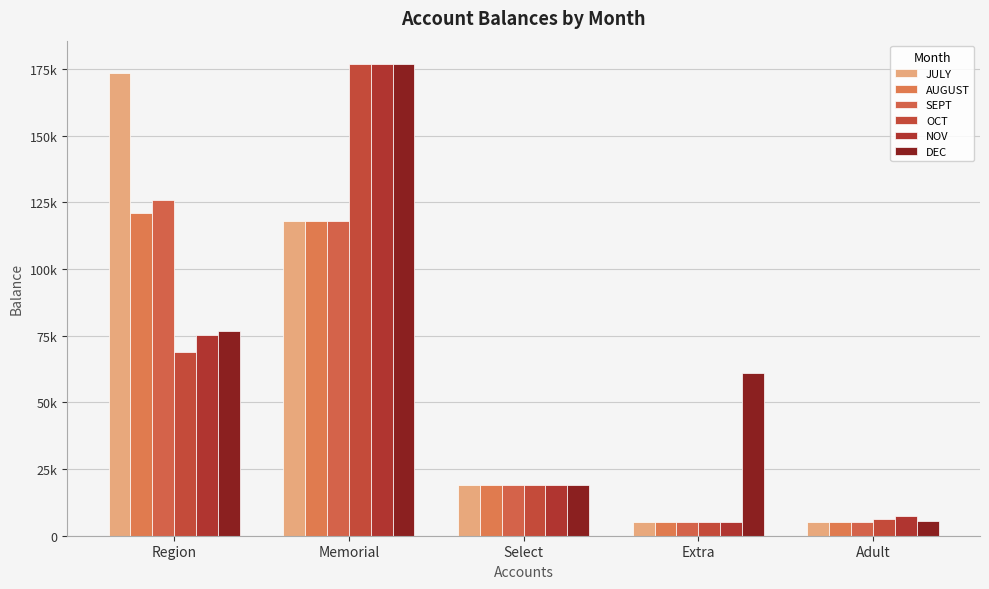

The value of OCT at Adult is 6363.3. True or false?

True